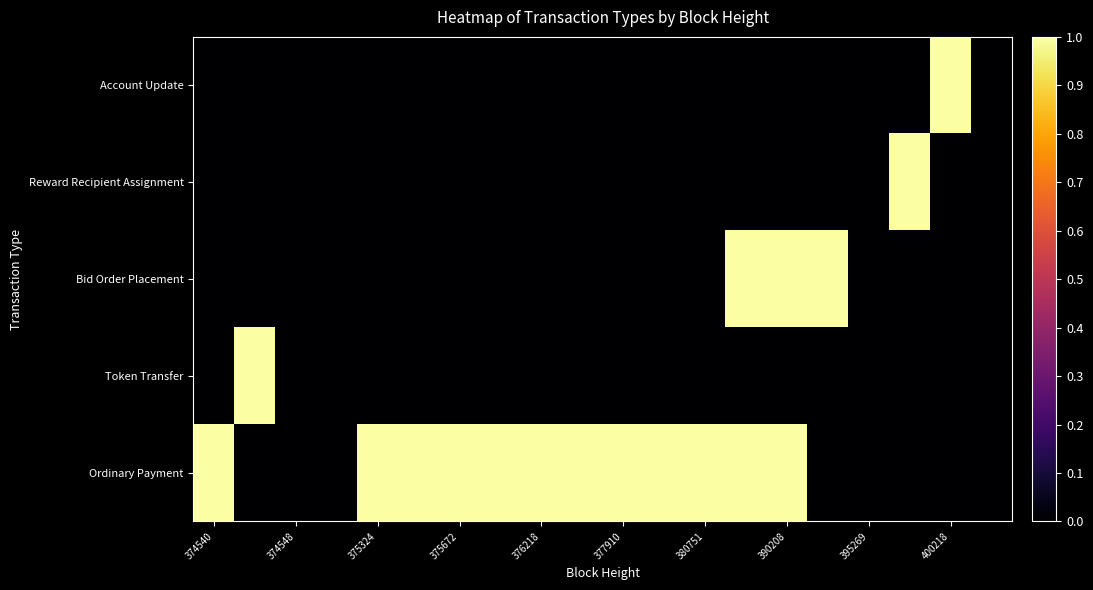

Which category has the highest value across all series?

374540